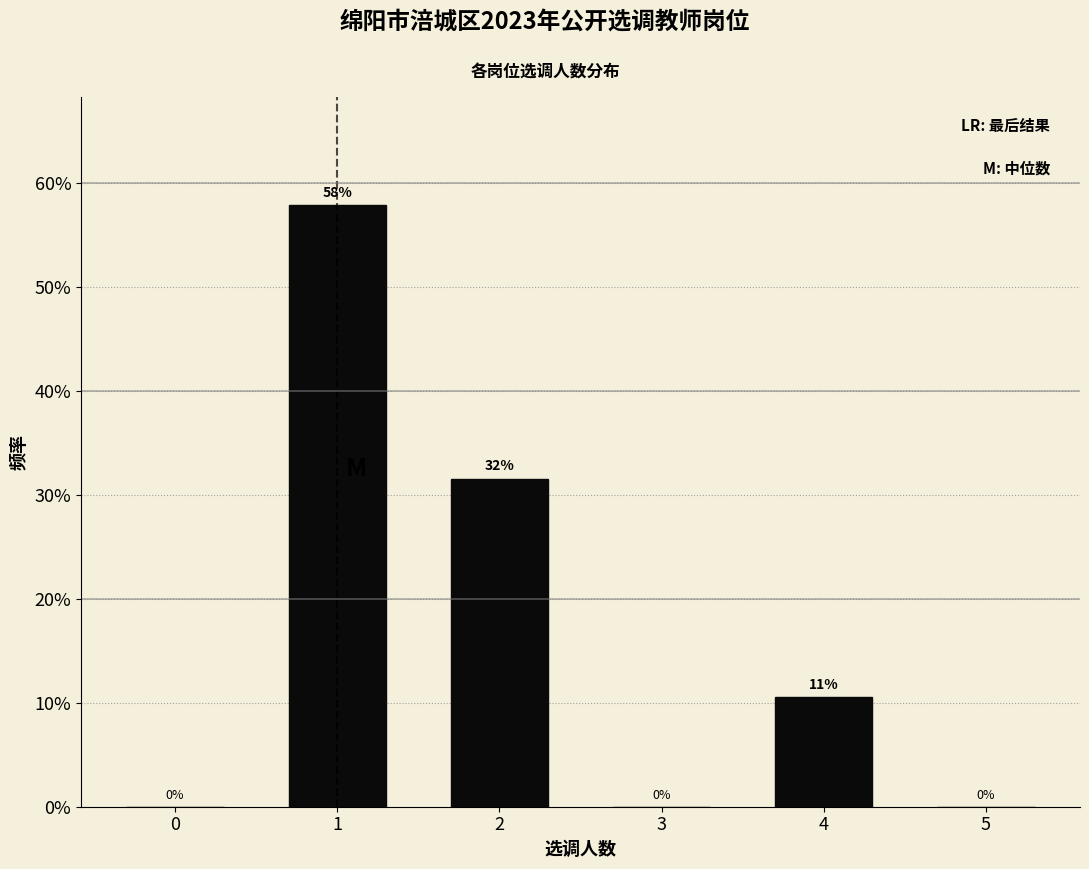

True or false: the data shows 31.6 at 2.

True